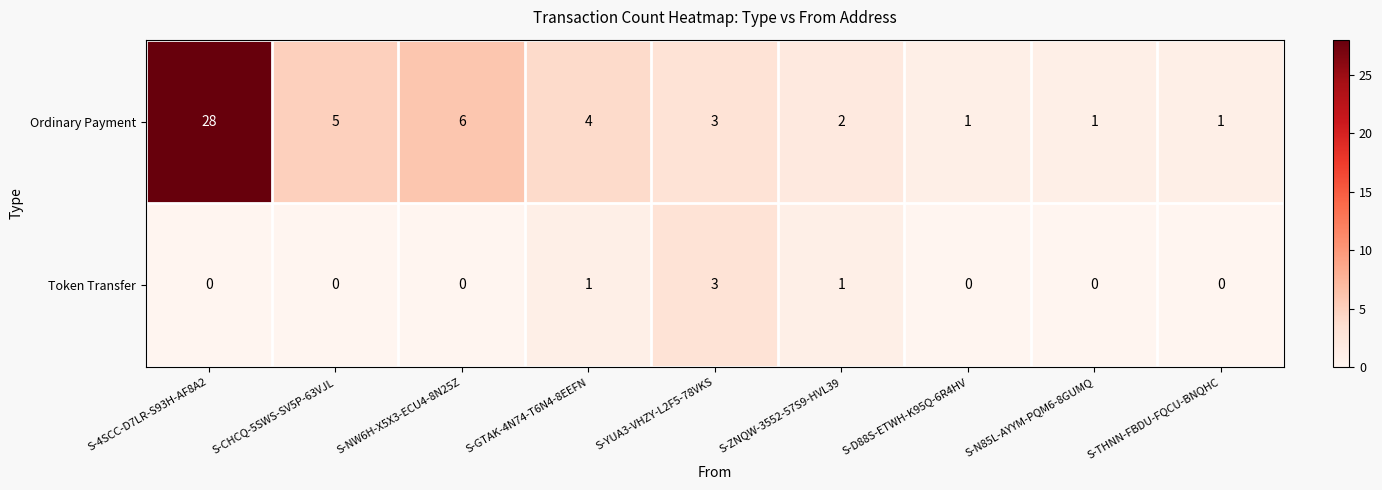

Which label corresponds to the largest value in the chart?

S-4SCC-D7LR-S93H-AF8A2